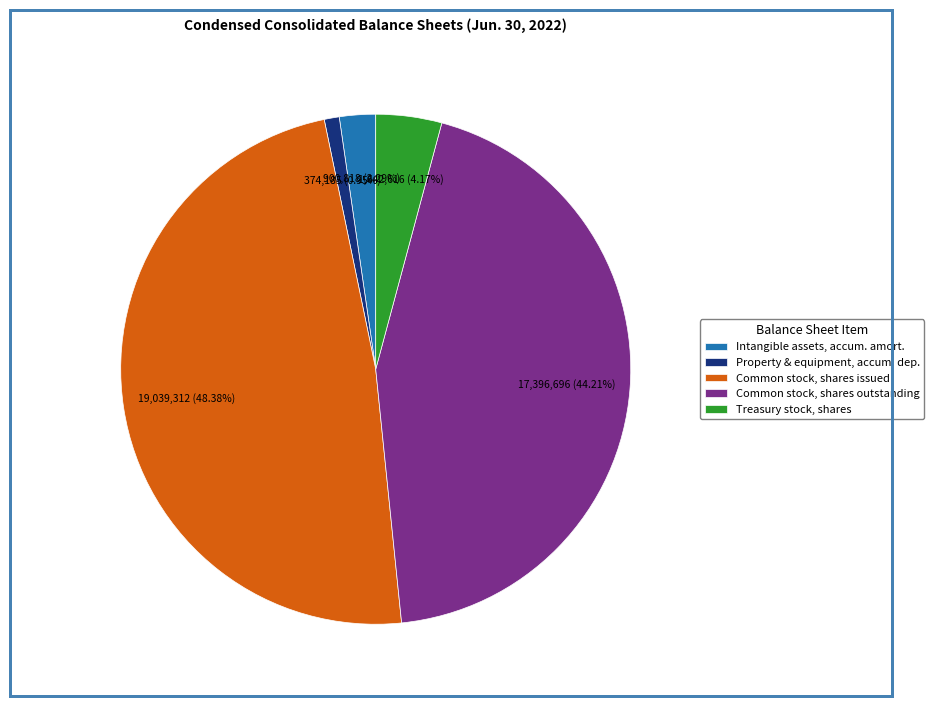

Which slice is the largest?

Common stock, shares issued